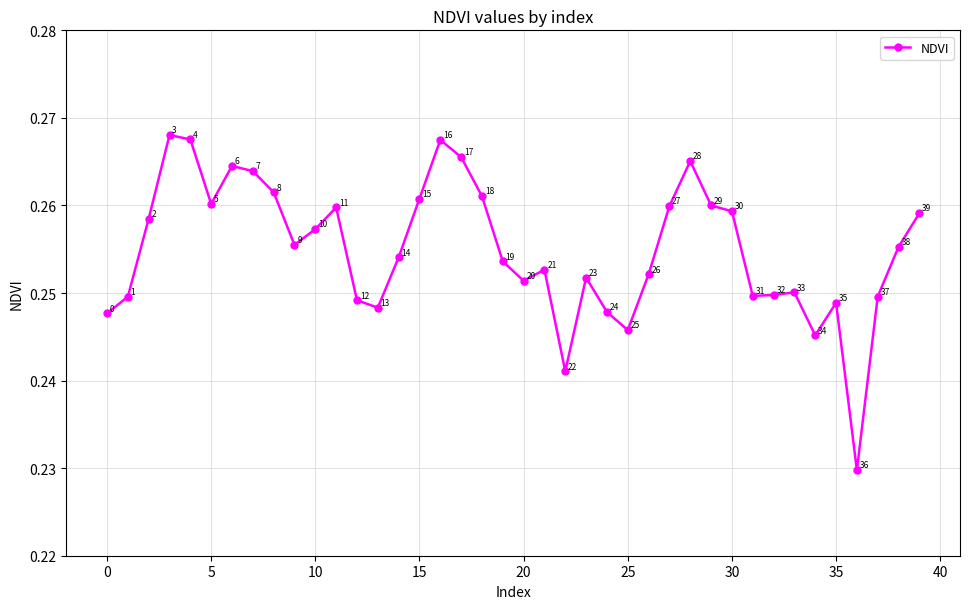

How many lines are shown in the chart?

1